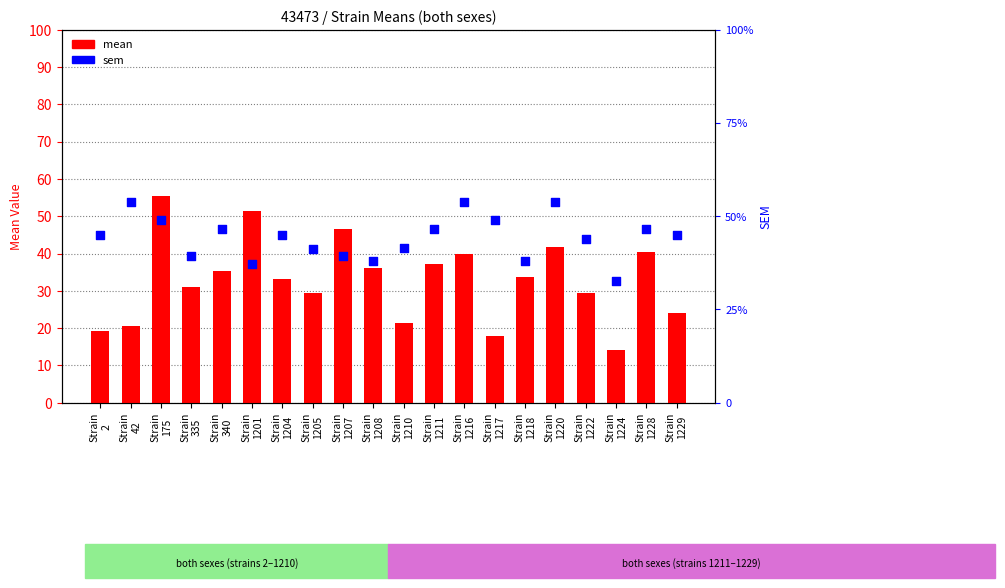

Which series has the largest total across all categories?

mean